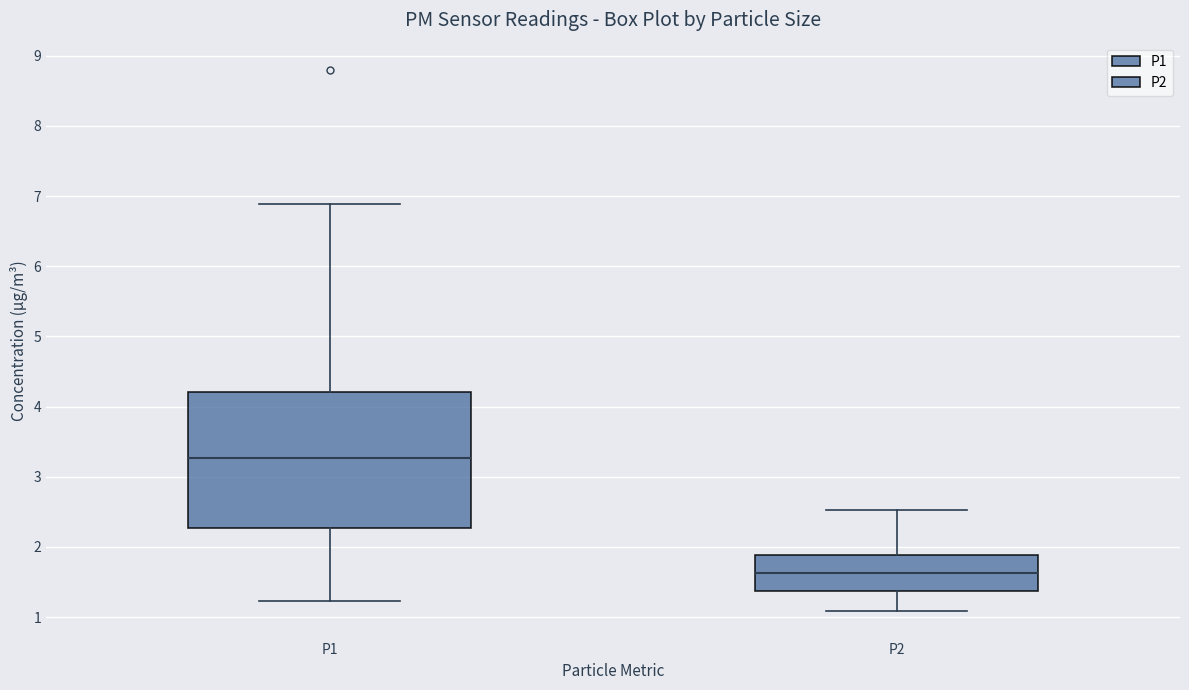

Reading left to right, read every box against the y-axis: the position of its median line, the range the box covers, and the ends of its whiskers. The values are not printed on the chart, so give them approximately, as read against the axis.

P1: median 3.3, box 2.3 to 4.2, whiskers 1.2 to 6.9
P2: median 1.6, box 1.4 to 1.9, whiskers 1.1 to 2.5